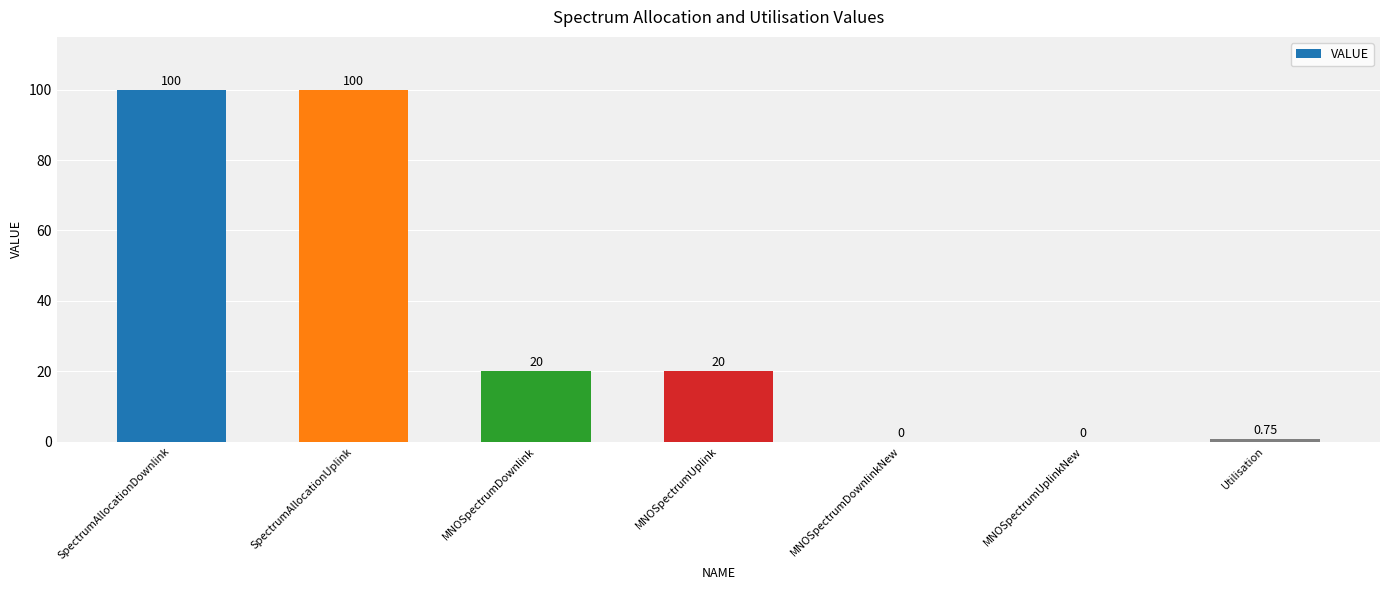

What is the change in value from MNOSpectrumDownlink to MNOSpectrumUplinkNew?

-20.0